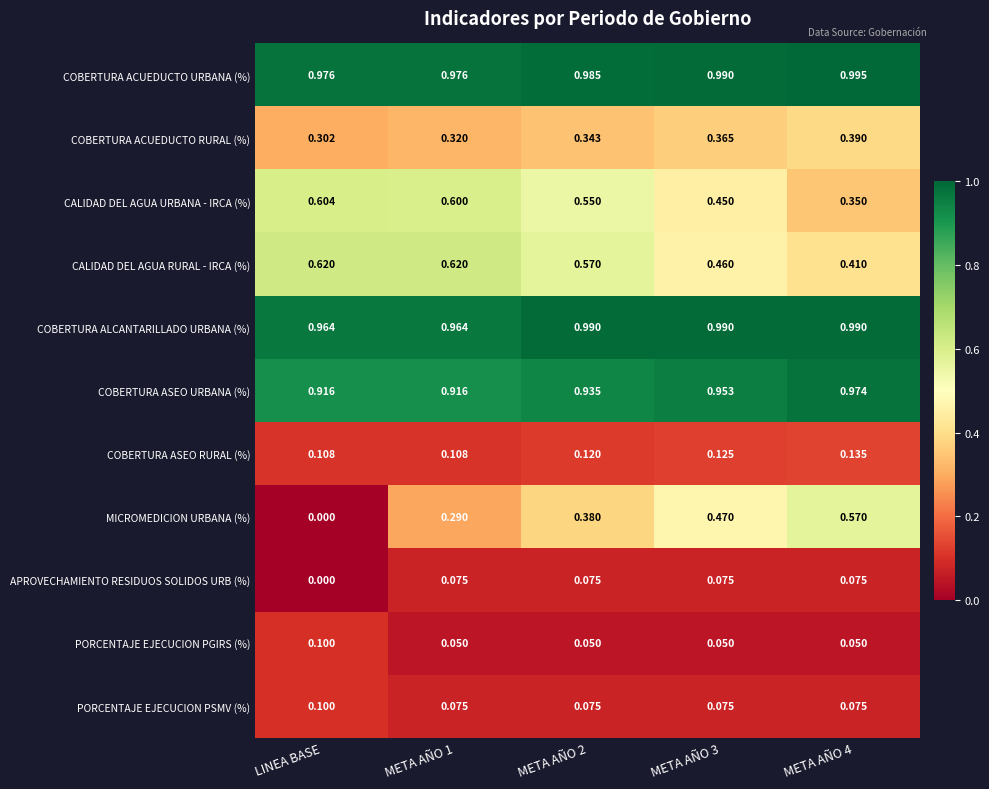

Where is APROVECHAMIENTO RESIDUOS SOLIDOS URB (%) nearest to the value 0?

LINEA BASE